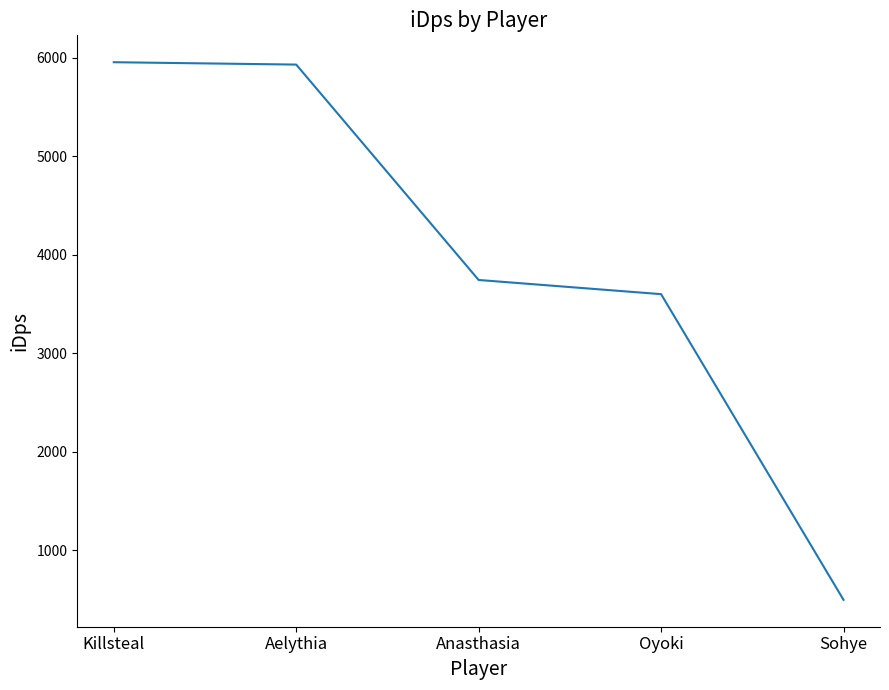

How many values are below 3743?

2